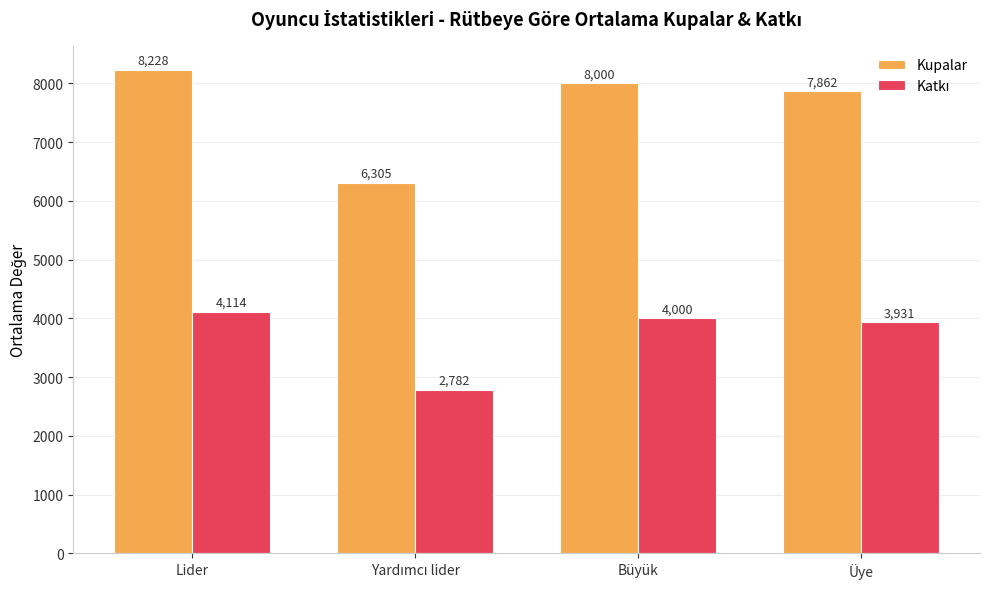

What is the sum of the Kupalar values at Üye and Büyük?

15862.0